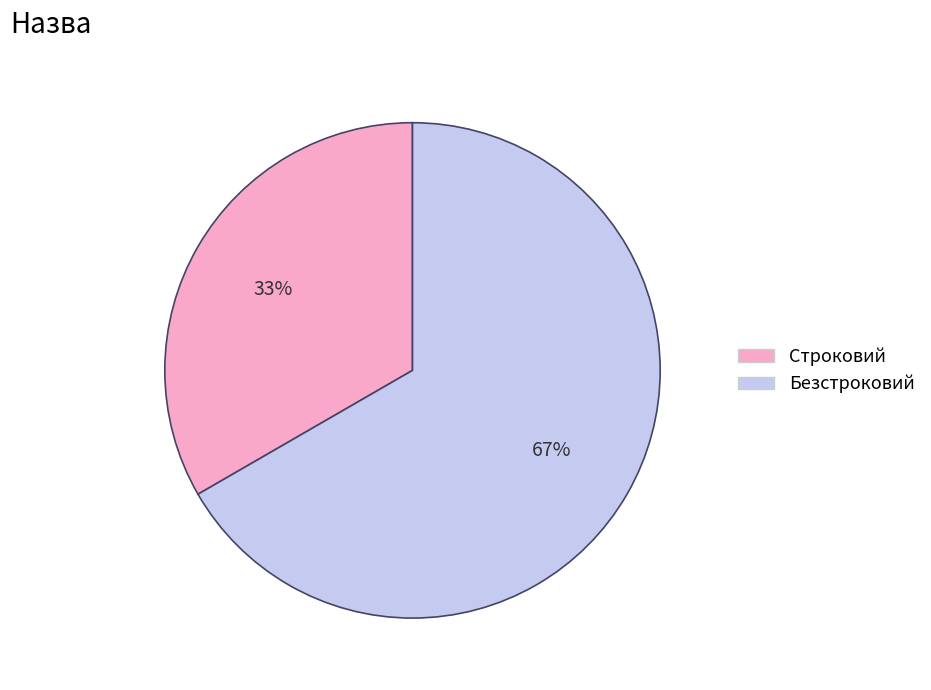

Which slice is the smallest?

Строковий